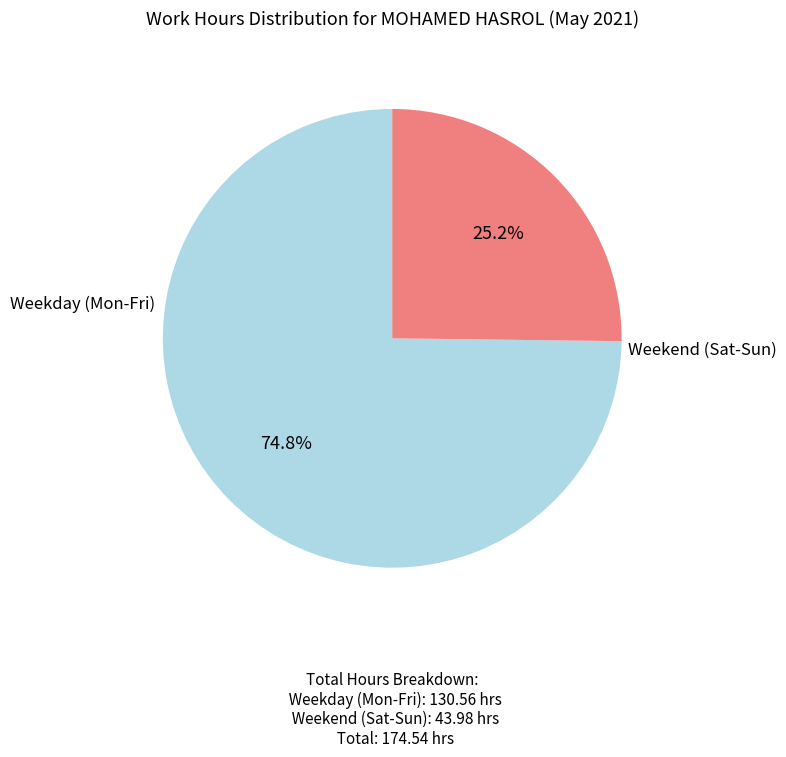

To the nearest percent, what is the difference between the largest and smallest slice percentages?

50%